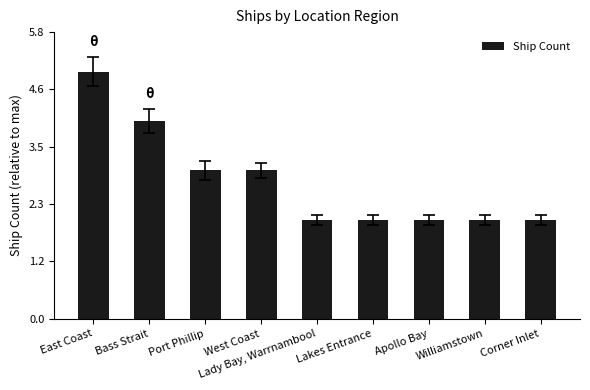

Reading left to right, transcribe all the data shown in this chart.

5	4	3	3	2	2	2	2	2